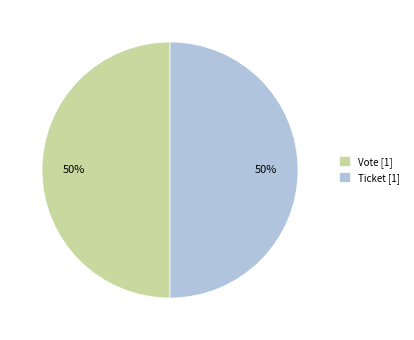

Do Vote [1] and Ticket [1] together represent more than half of the pie?

Yes